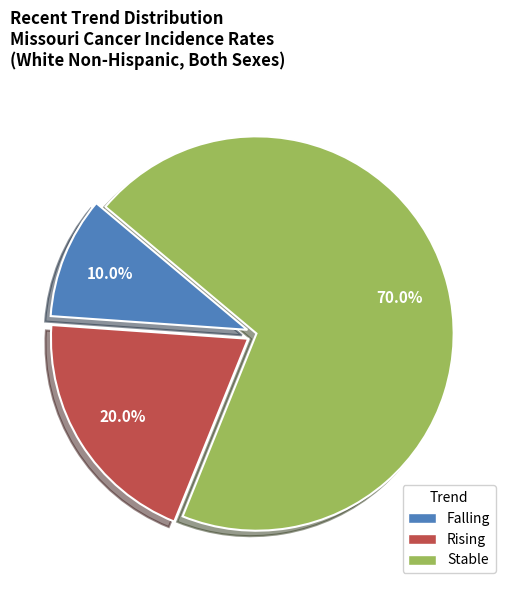

How many slices are in this pie chart?

3